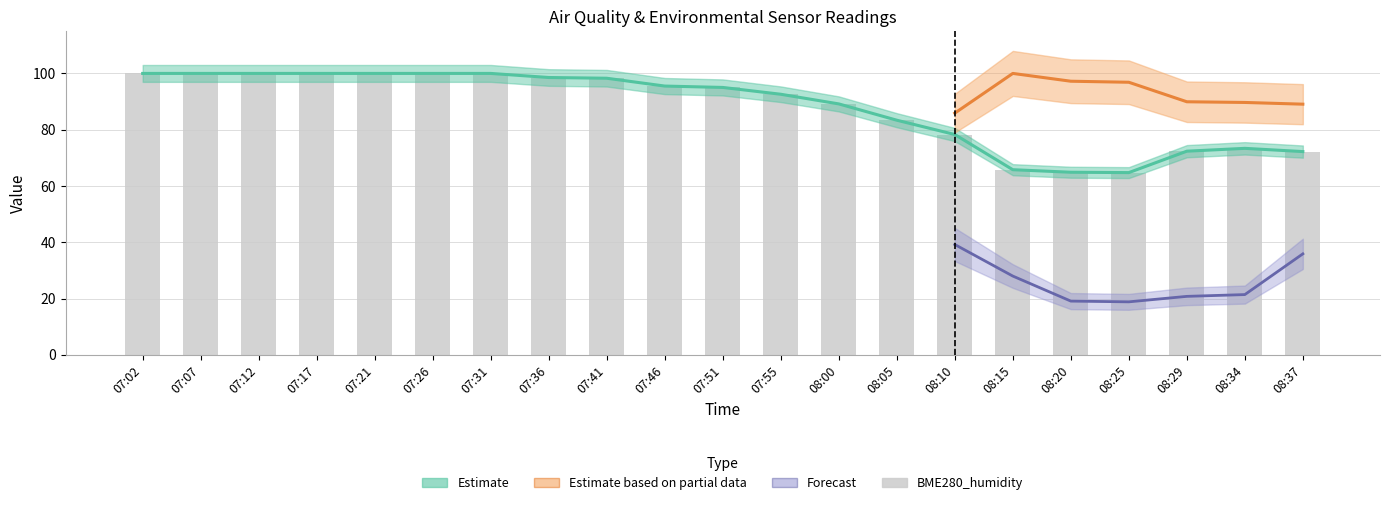

What position from the left is 08:29?

19